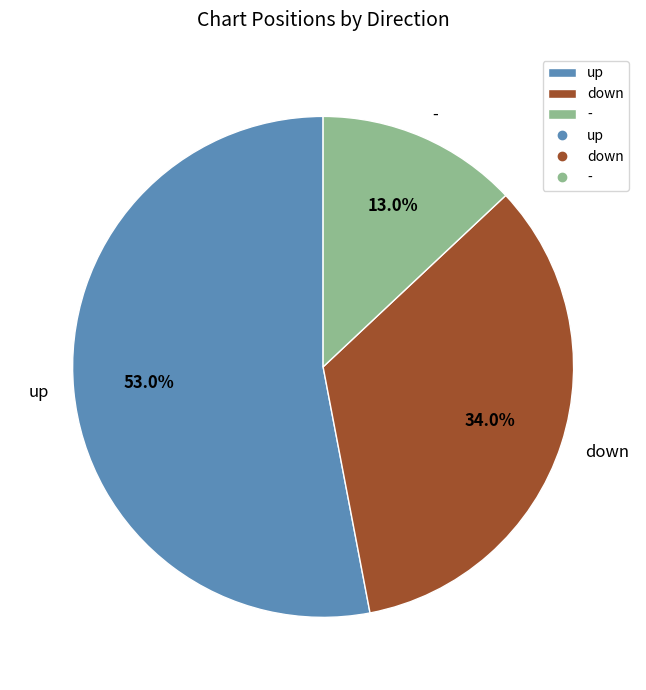

Rank the categories by value from lowest to highest.

-, down, up